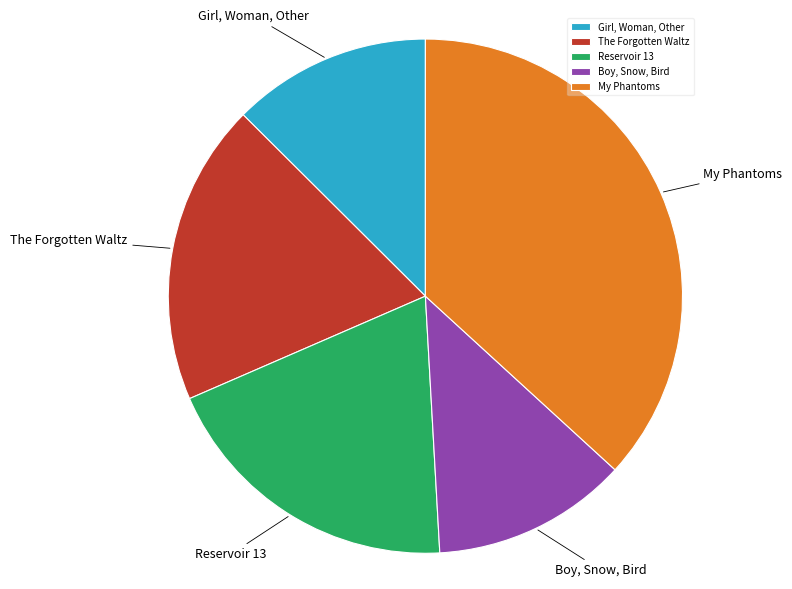

Between Boy, Snow, Bird and Reservoir 13, which is larger?

Reservoir 13